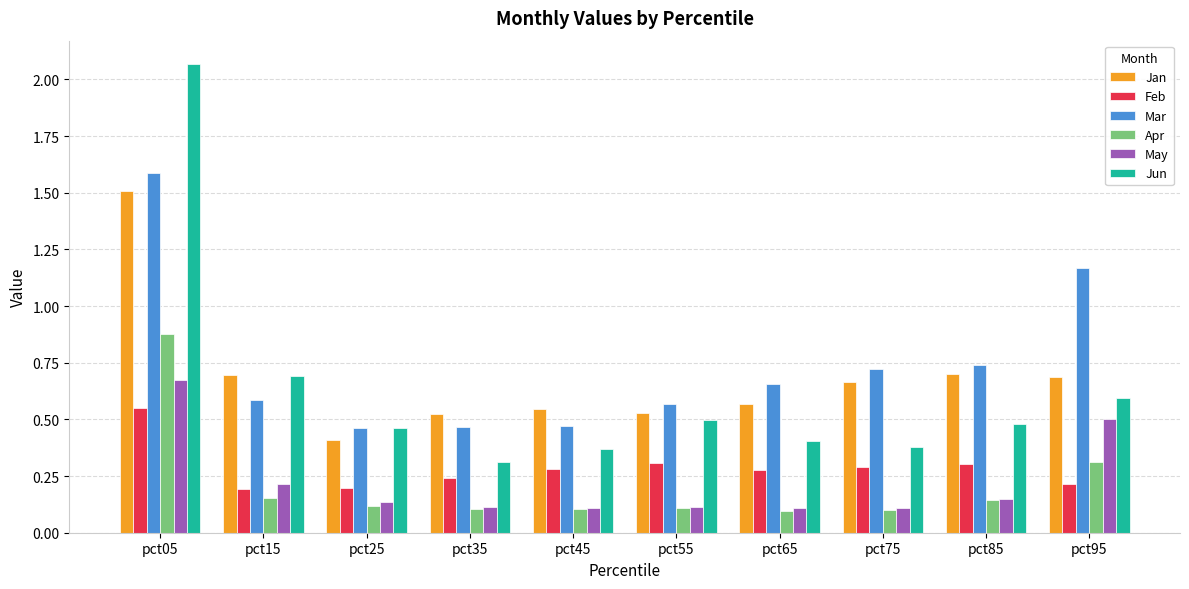

What are all the series names shown in the legend?

Jan, Feb, Mar, Apr, May, Jun